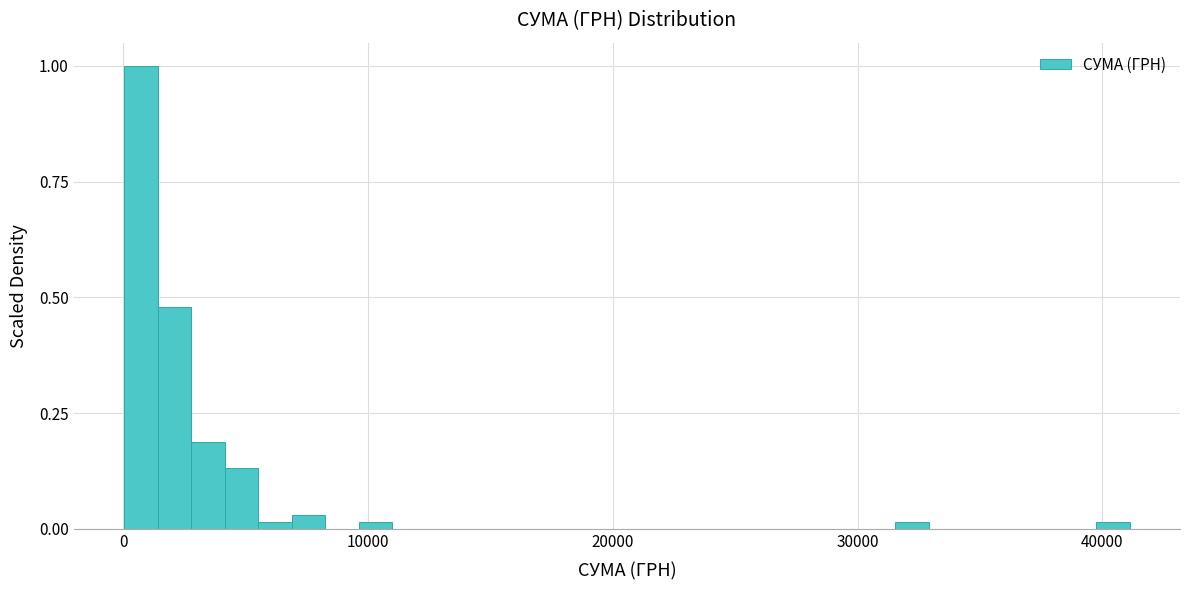

Read against the x-axis, roughly where is the centre of the tallest bar?

1000